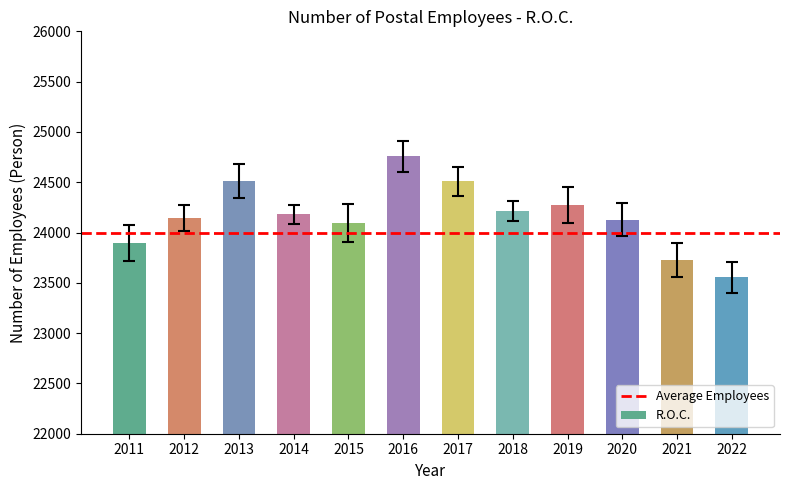

Read the value at 2015, to the nearest 10.

24100